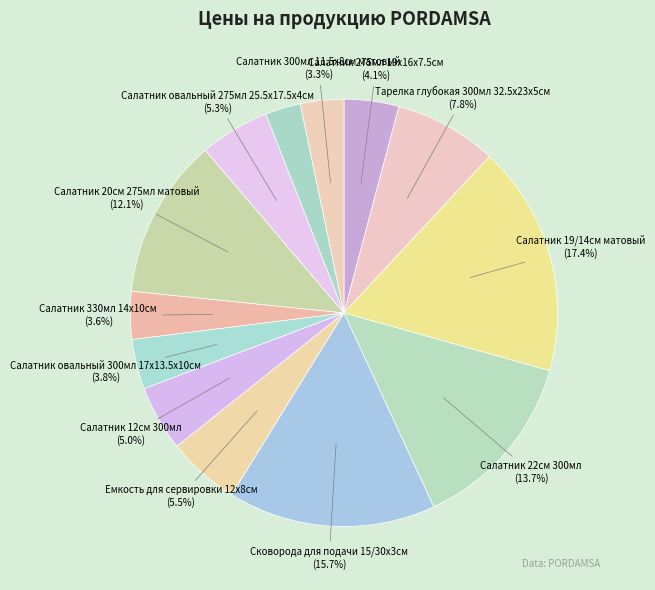

How many segments does this pie chart have?

13